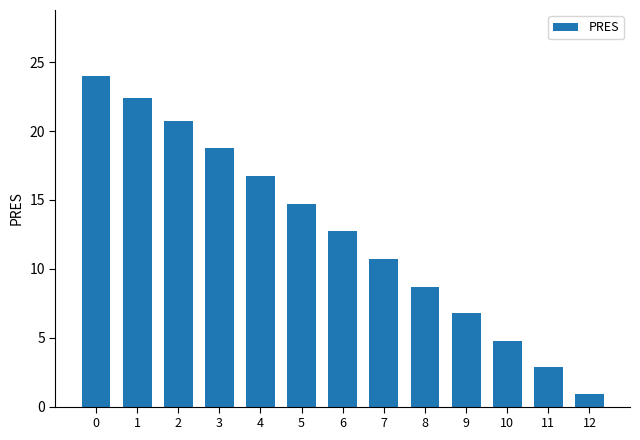

Are the bars horizontal?

No